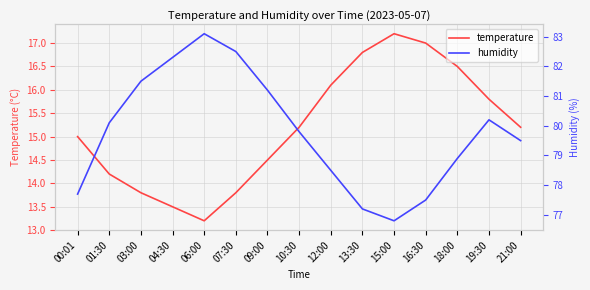

What is the difference between the maximum and minimum values in the humidity series?

6.3